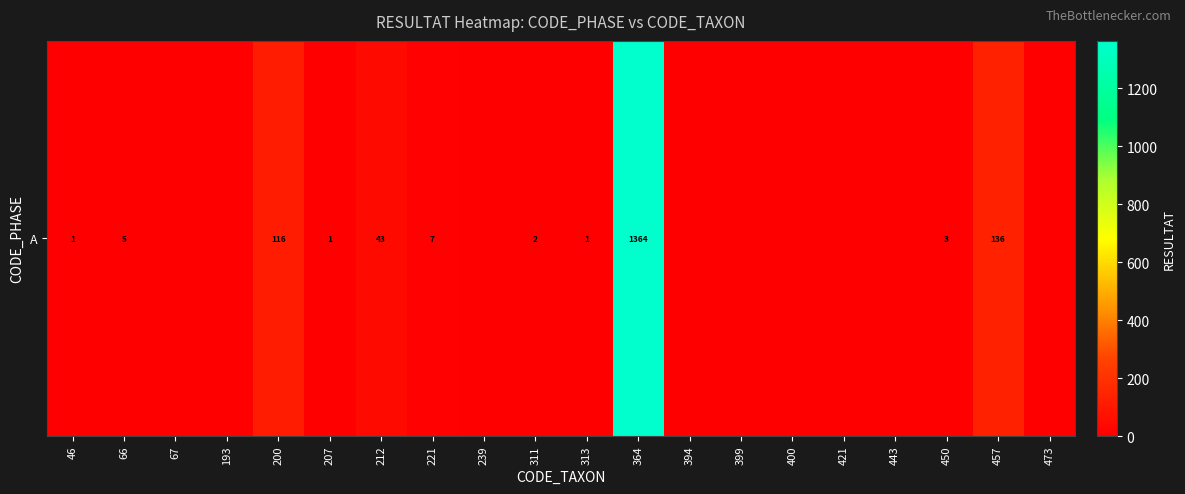

How many distinct data groups are displayed?

1